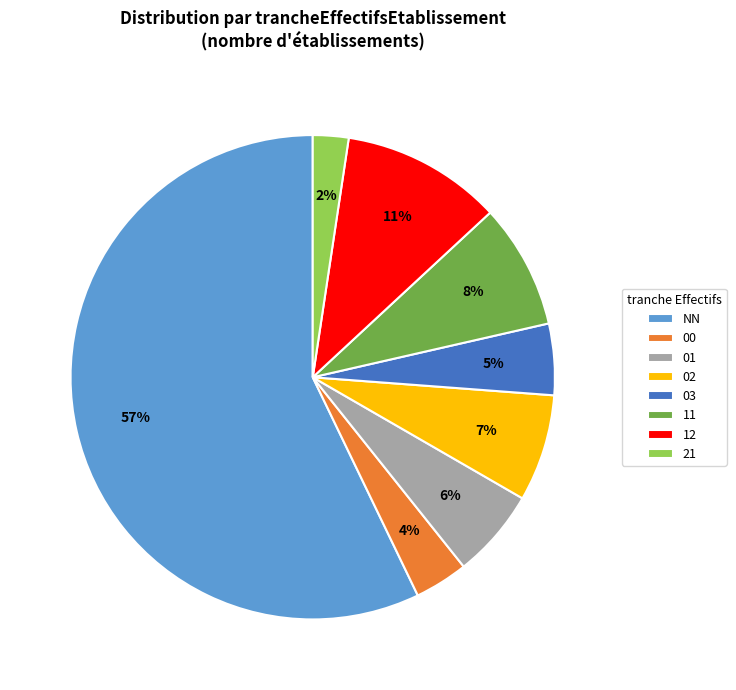

Which has a higher value, 03 or 00?

03